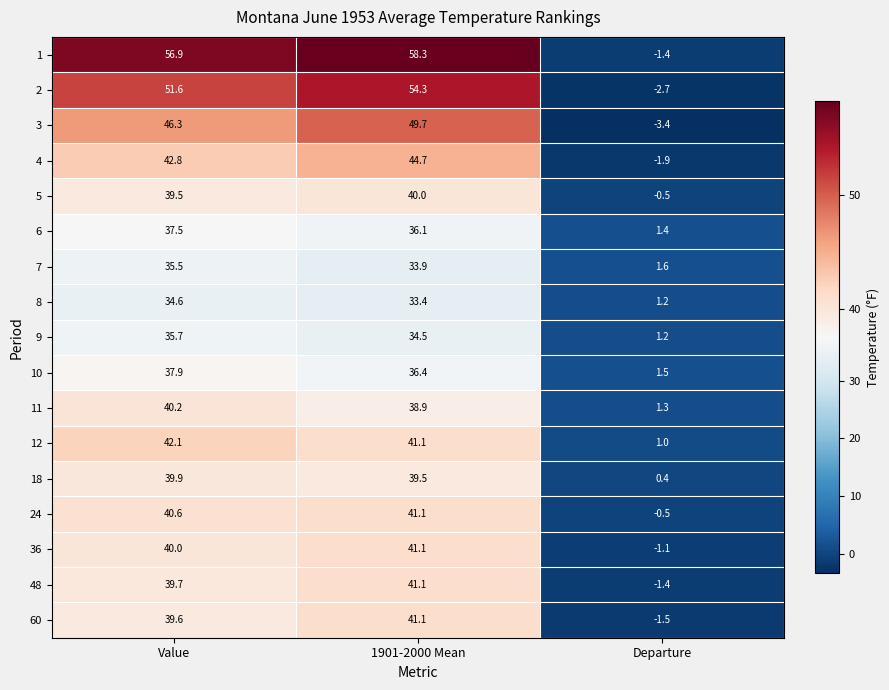

What is the total value across all series at Value?

700.4